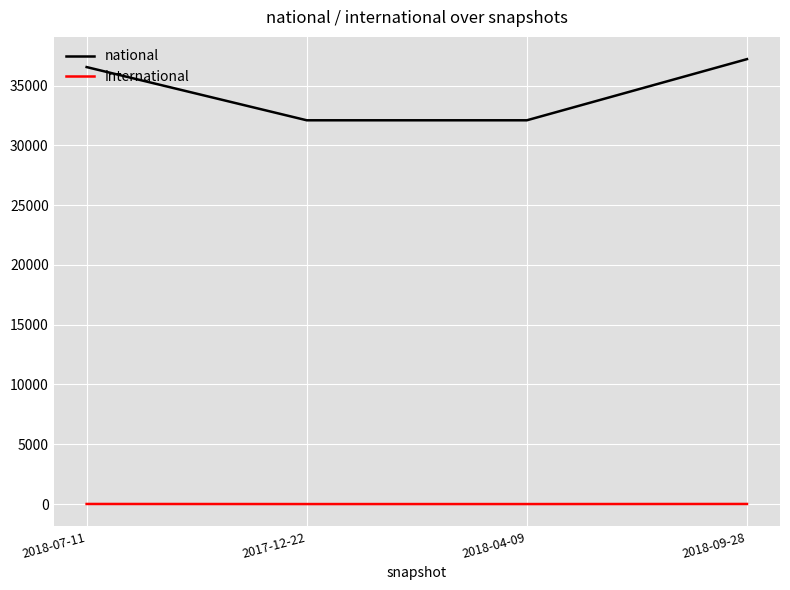

How many lines are shown in the chart?

2